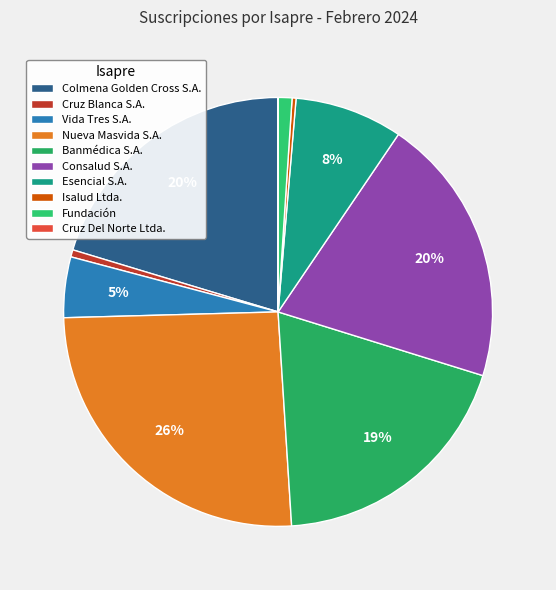

True or false: Vida Tres S.A. accounts for 5% of the total.

True